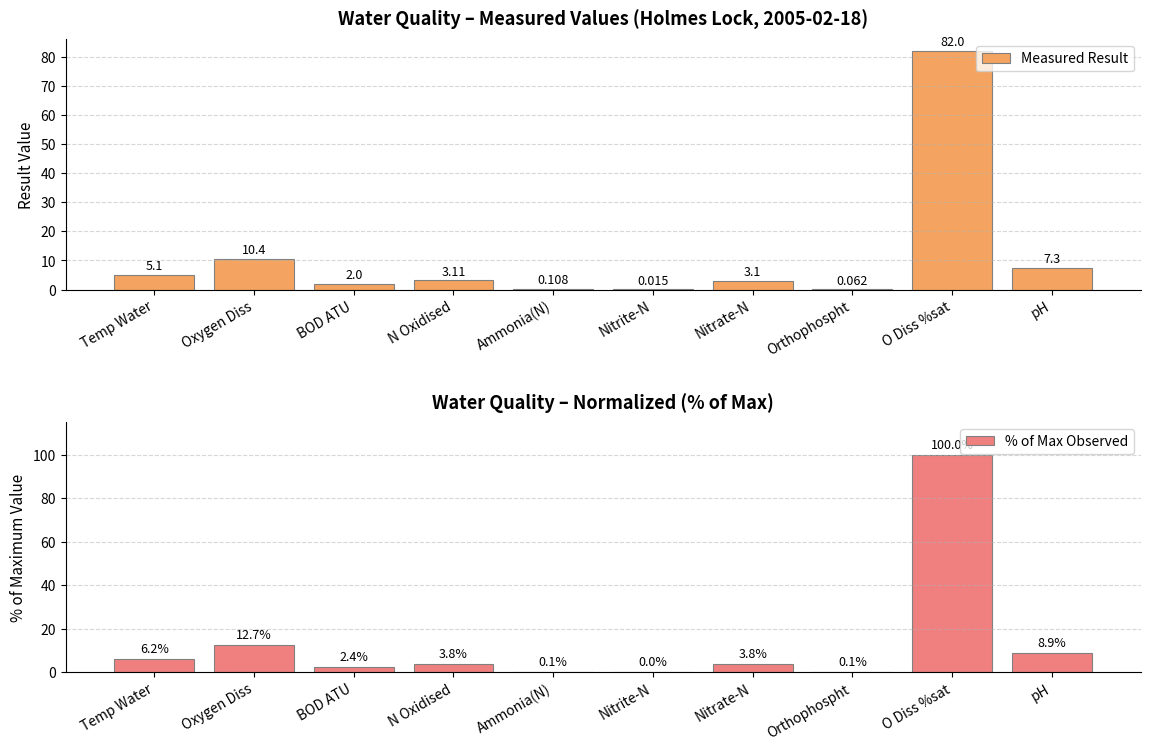

What is the label of the 5th bar from the left?

Ammonia(N)